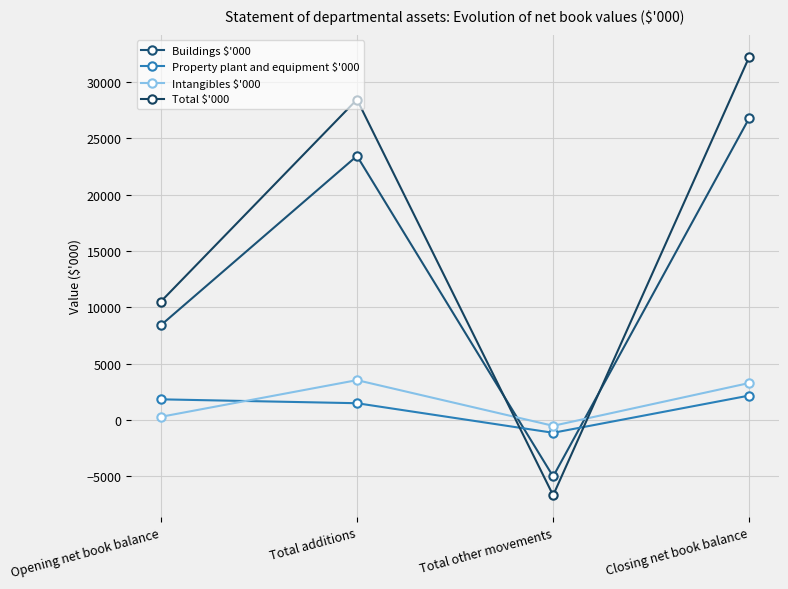

Where is Buildings $'000 nearest to the value 10893?

Opening net book balance